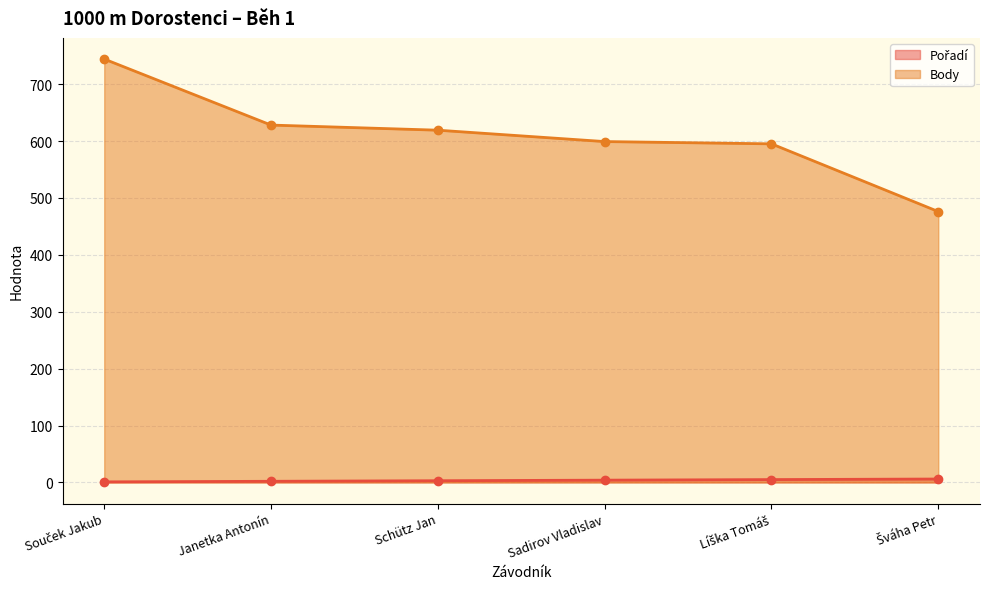

What is the total value across all series at Šváha Petr?

482